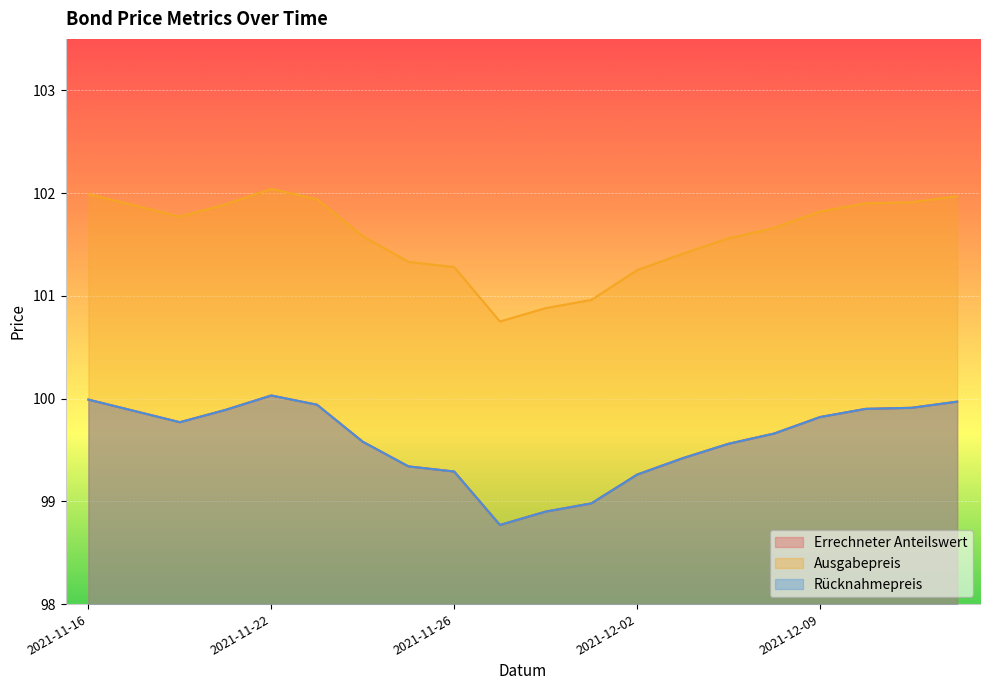

What is the difference between the Ausgabepreis values at 2021-11-25 and 2021-12-02?

0.1